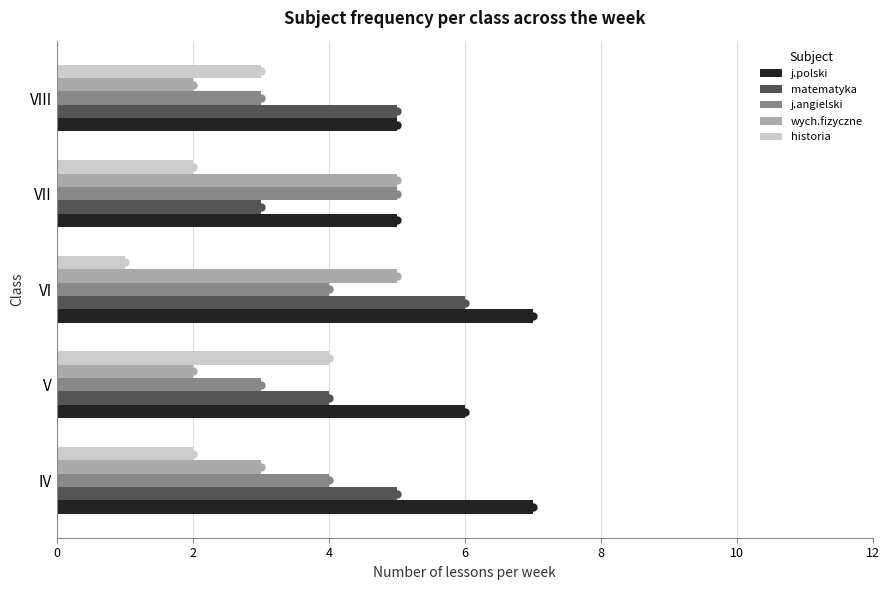

What value does the j.polski series have at VII?

5